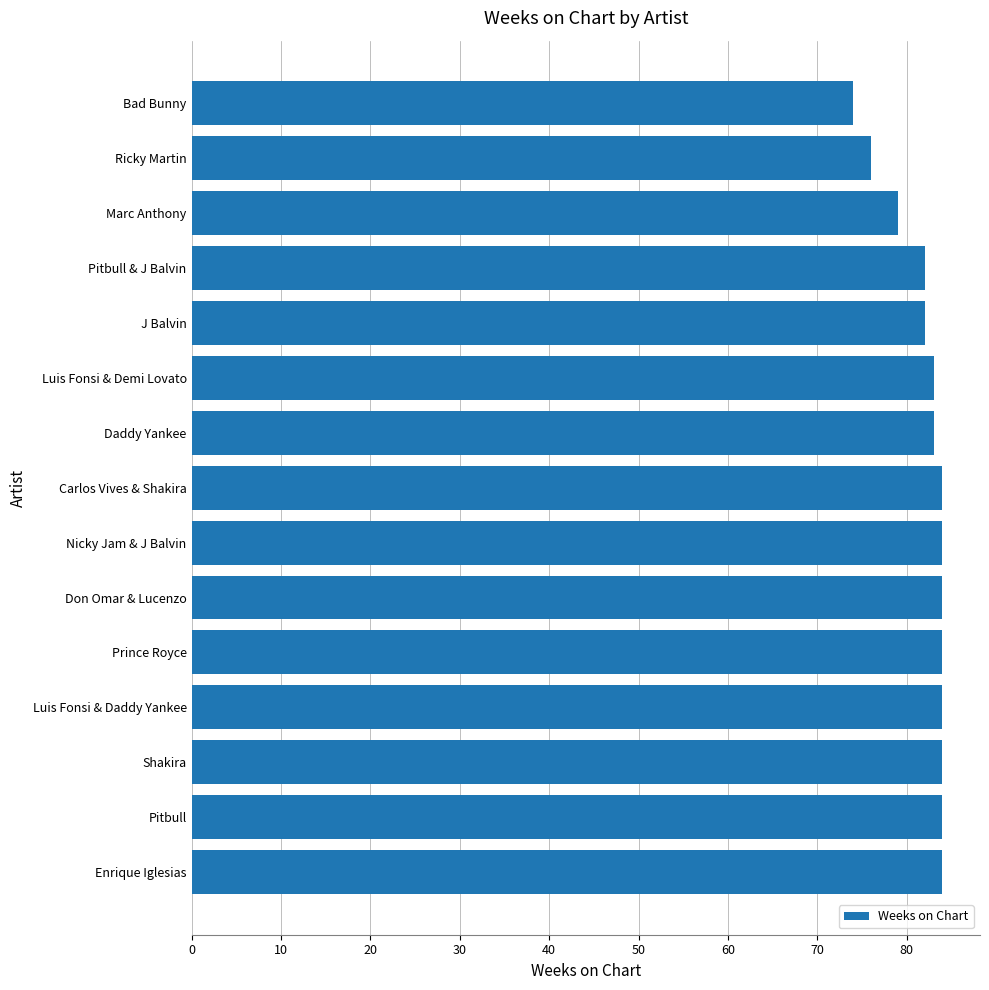

True or false: the data shows 149 at Enrique Iglesias.

False